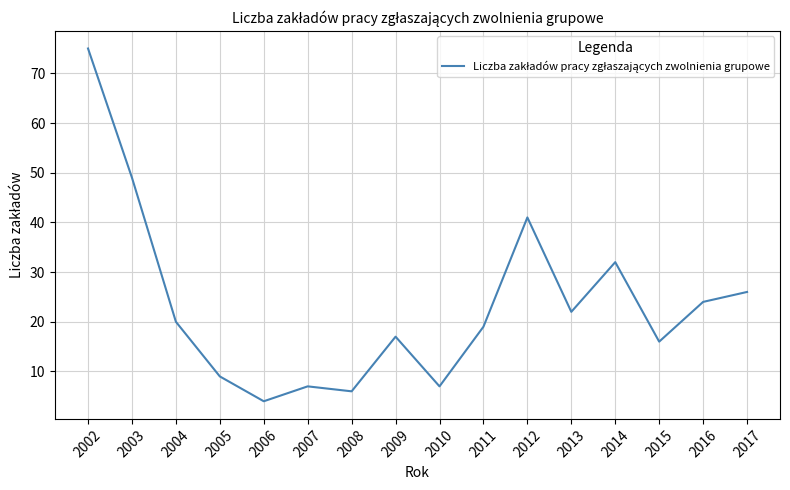

The value at 2016 is 24. True or false?

True